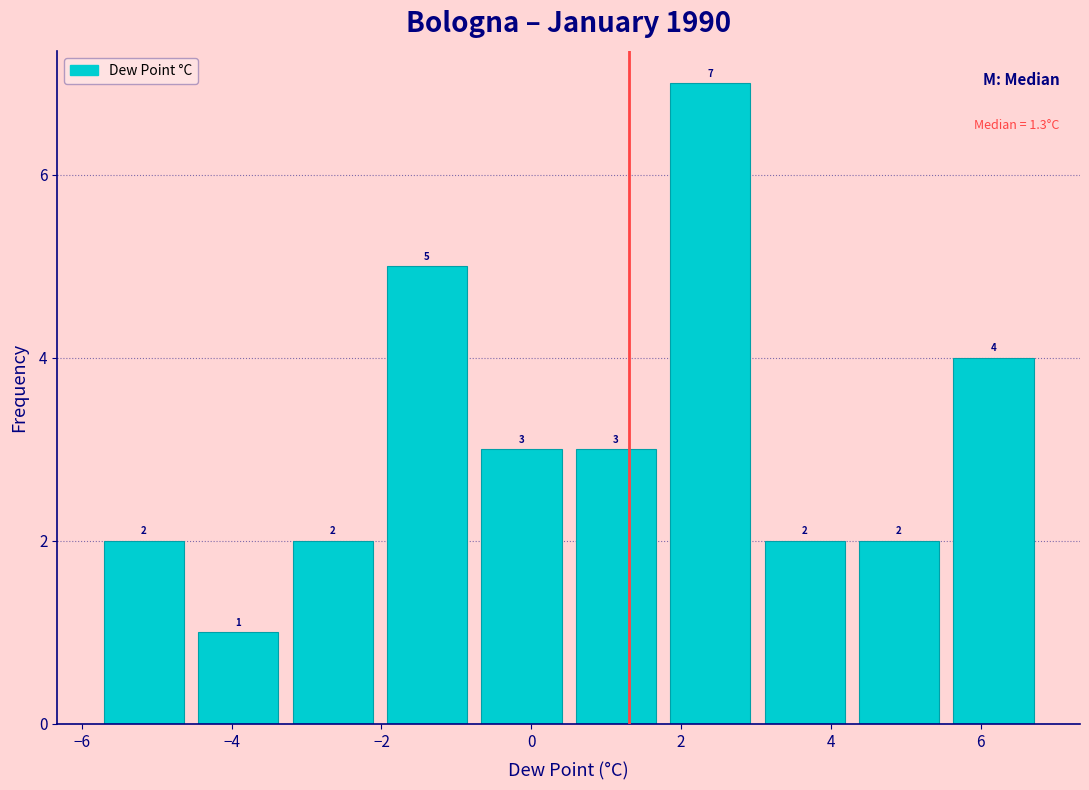

Over which range of the x-axis is the bar tallest?

1.76 to 3.02